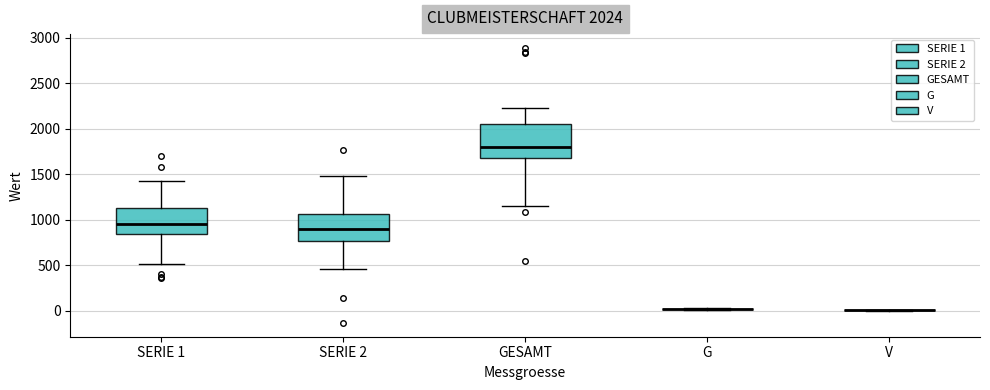

Comparing the boxes themselves (not the whiskers), which one is the tallest?

GESAMT